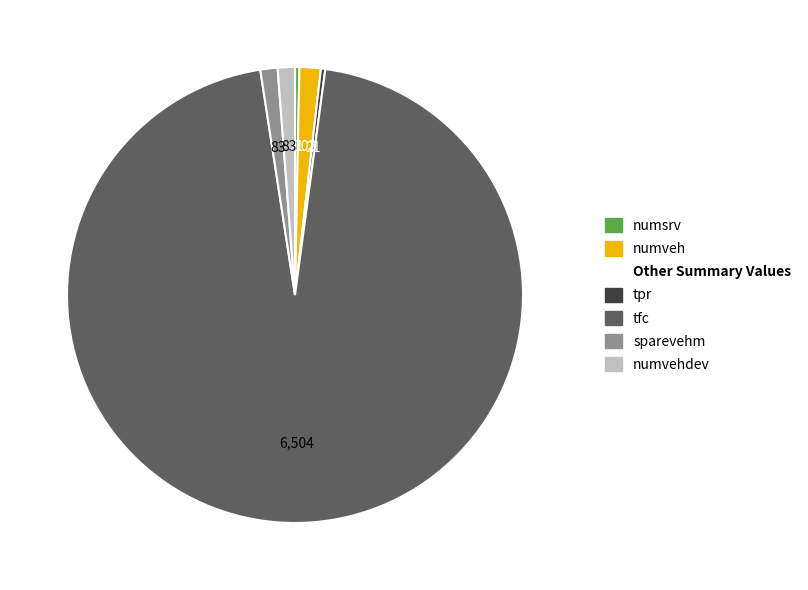

Is there any slice that represents more than half of the pie?

Yes